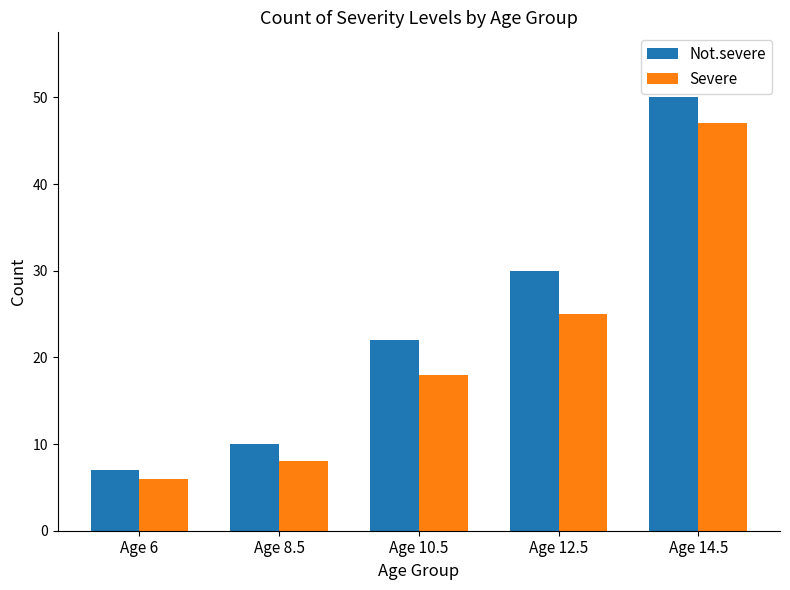

Which series has the widest spread of values?

Not.severe